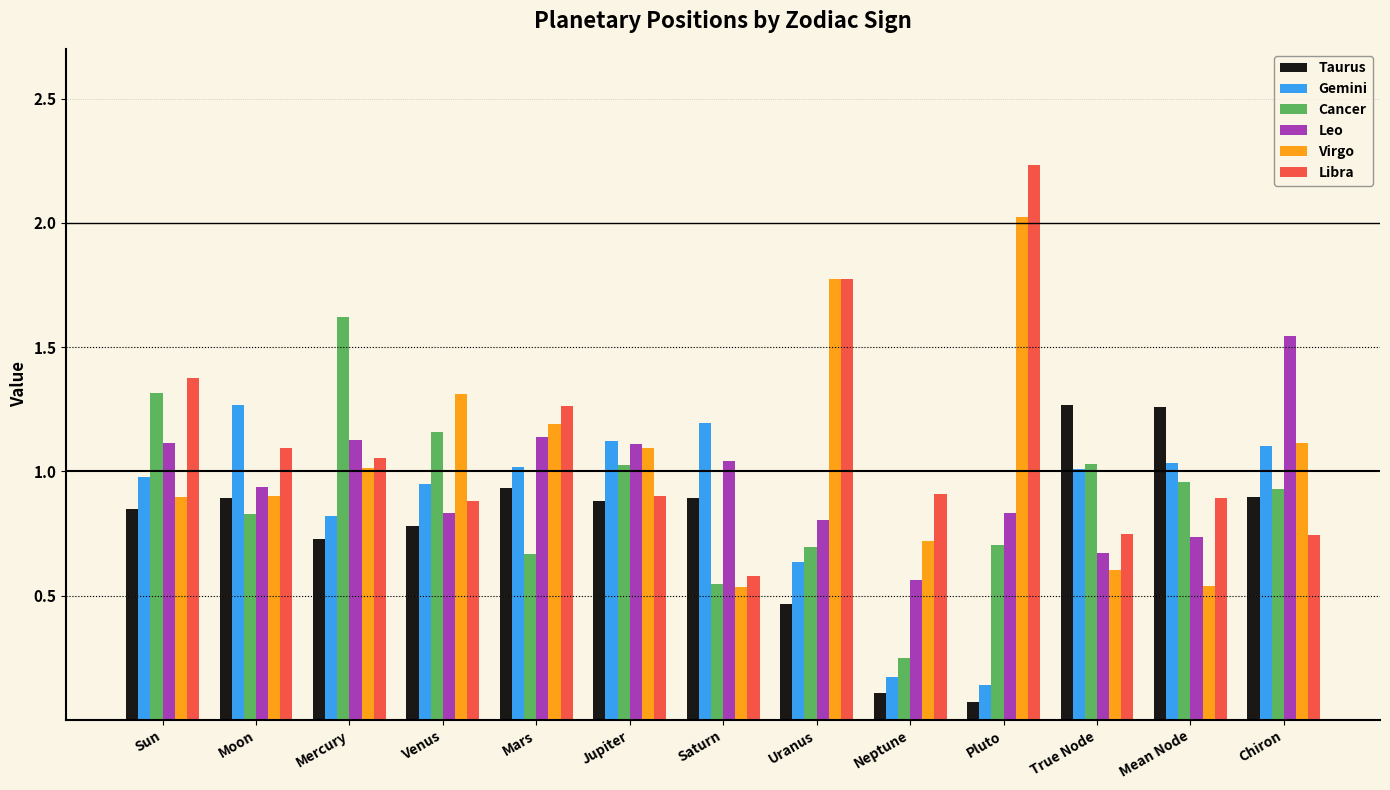

Where is Cancer nearest to the value 0?

Neptune